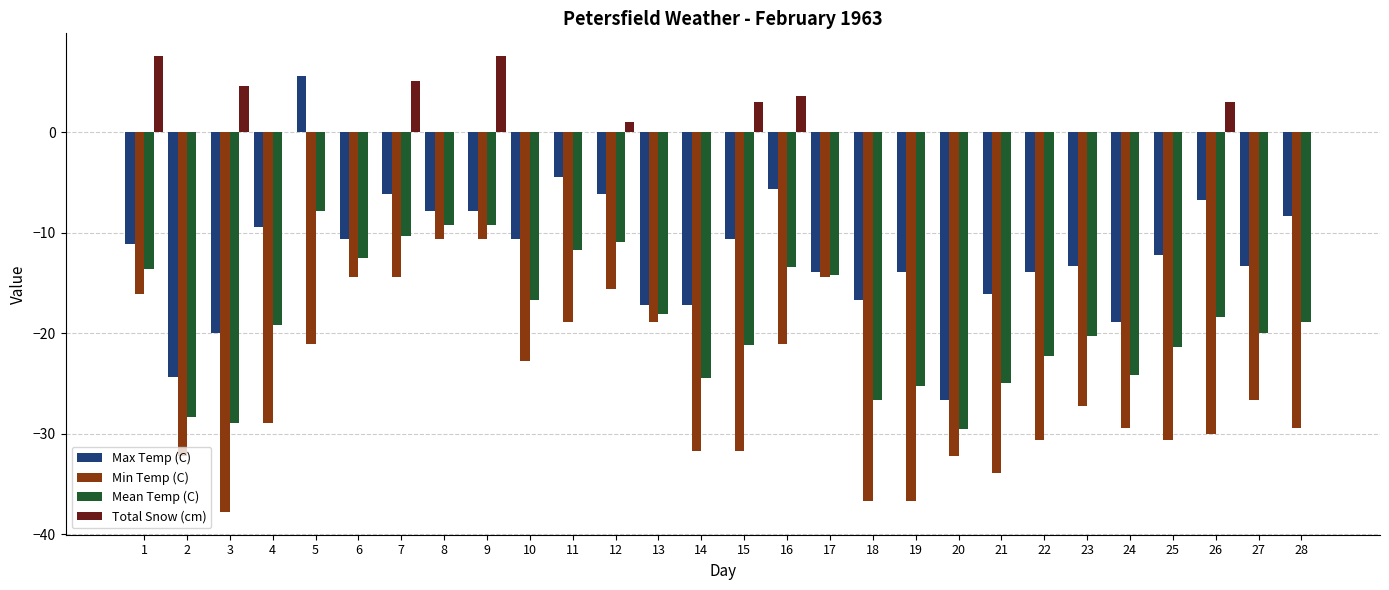

Is the value of Min Temp (C) at 3 greater than the value of Total Snow (cm) at 15?

No